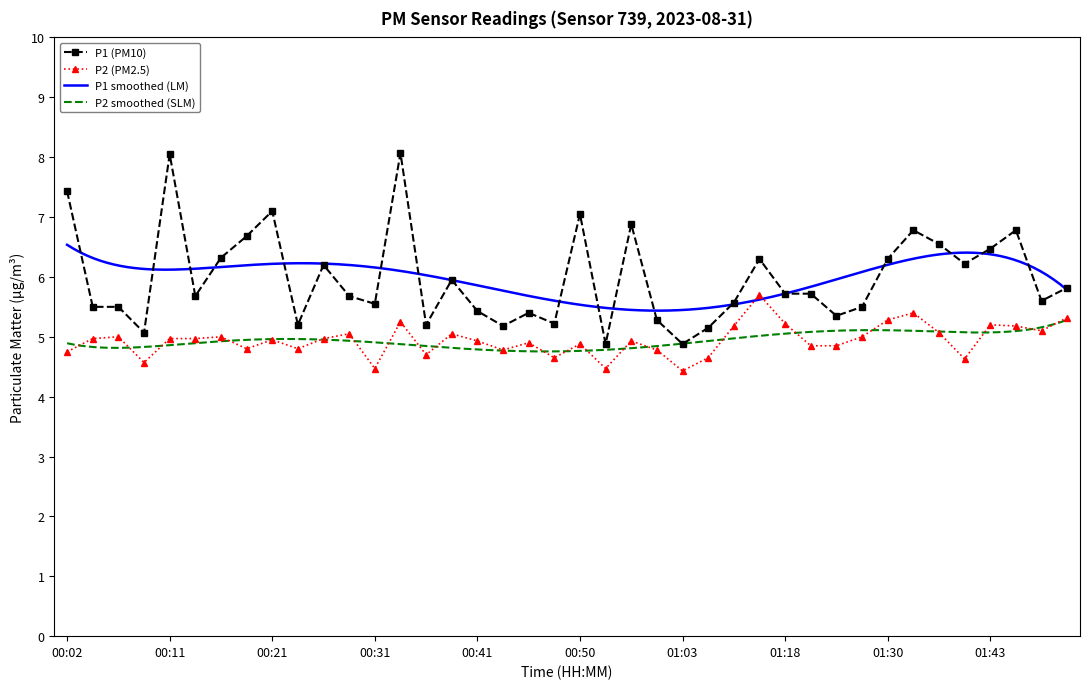

True or false: P2 has a value of 1.5 at 00:38.

False